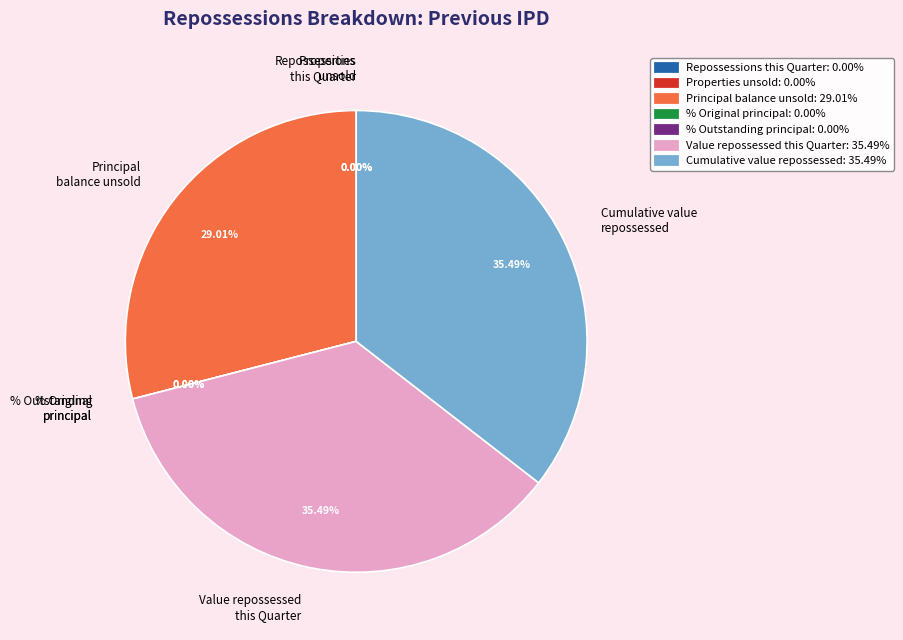

To the nearest percent, what is the difference between the largest and smallest slice percentages?

35%